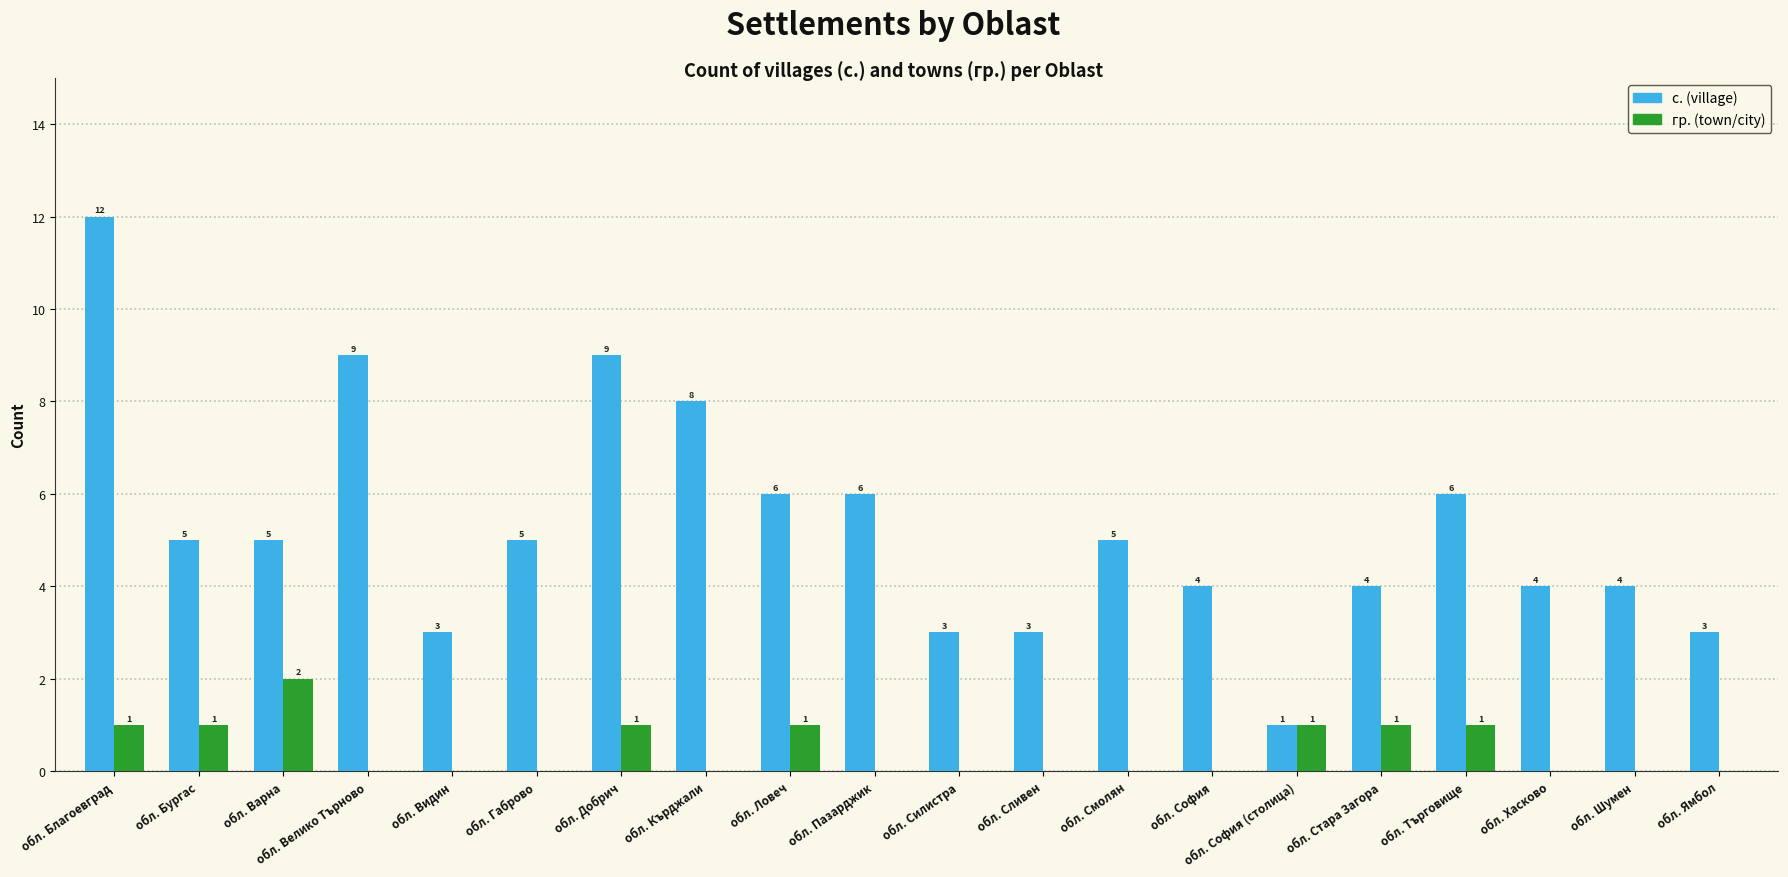

Reading left to right, extract all data points from this chart.

с. (village): обл. Благоевград=12	обл. Бургас=5	обл. Варна=5	обл. Велико Търново=9	обл. Видин=3	обл. Габрово=5	обл. Добрич=9	обл. Кърджали=8	обл. Ловеч=6	обл. Пазарджик=6	обл. Силистра=3	обл. Сливен=3	обл. Смолян=5	обл. София=4	обл. София (столица)=1	обл. Стара Загора=4	обл. Търговище=6	обл. Хасково=4	обл. Шумен=4	обл. Ямбол=3
гр. (town/city): обл. Благоевград=1	обл. Бургас=1	обл. Варна=2	обл. Велико Търново=0	обл. Видин=0	обл. Габрово=0	обл. Добрич=1	обл. Кърджали=0	обл. Ловеч=1	обл. Пазарджик=0	обл. Силистра=0	обл. Сливен=0	обл. Смолян=0	обл. София=0	обл. София (столица)=1	обл. Стара Загора=1	обл. Търговище=1	обл. Хасково=0	обл. Шумен=0	обл. Ямбол=0